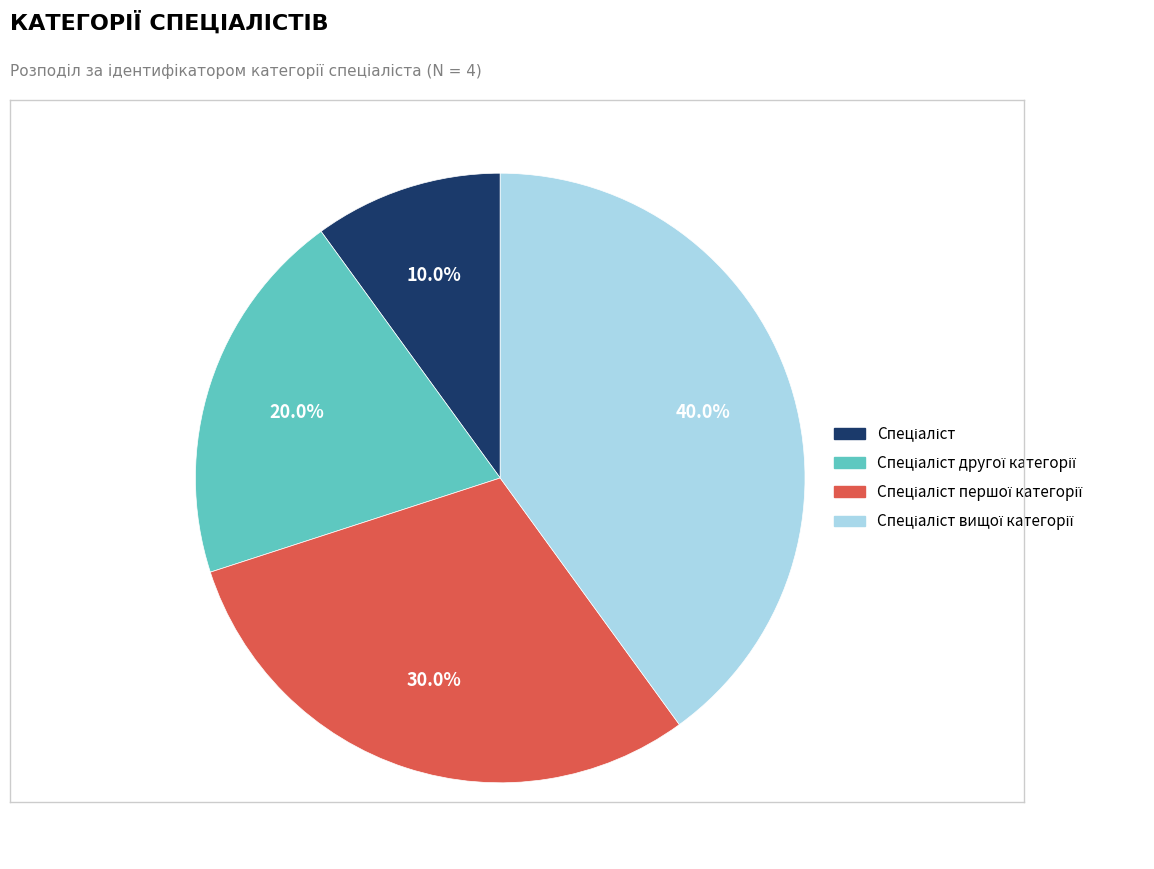

Does any single category account for the majority?

No